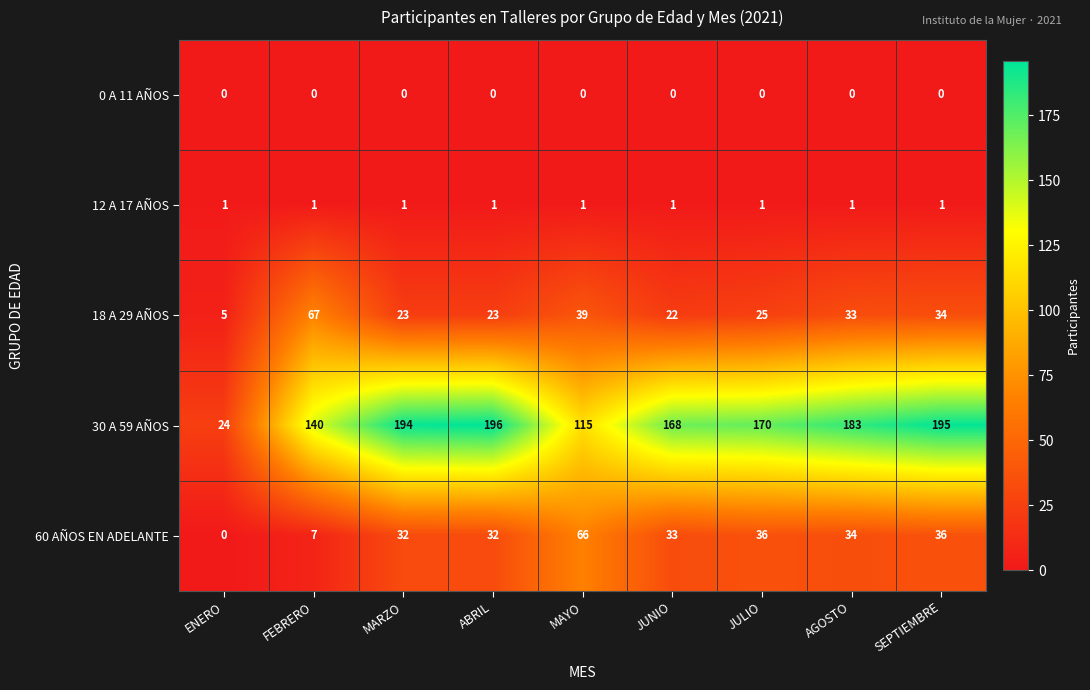

Rank the series by their maximum value, from lowest to highest.

0 A 11 AÑOS, 12 A 17 AÑOS, 60 AÑOS EN ADELANTE, 18 A 29 AÑOS, 30 A 59 AÑOS